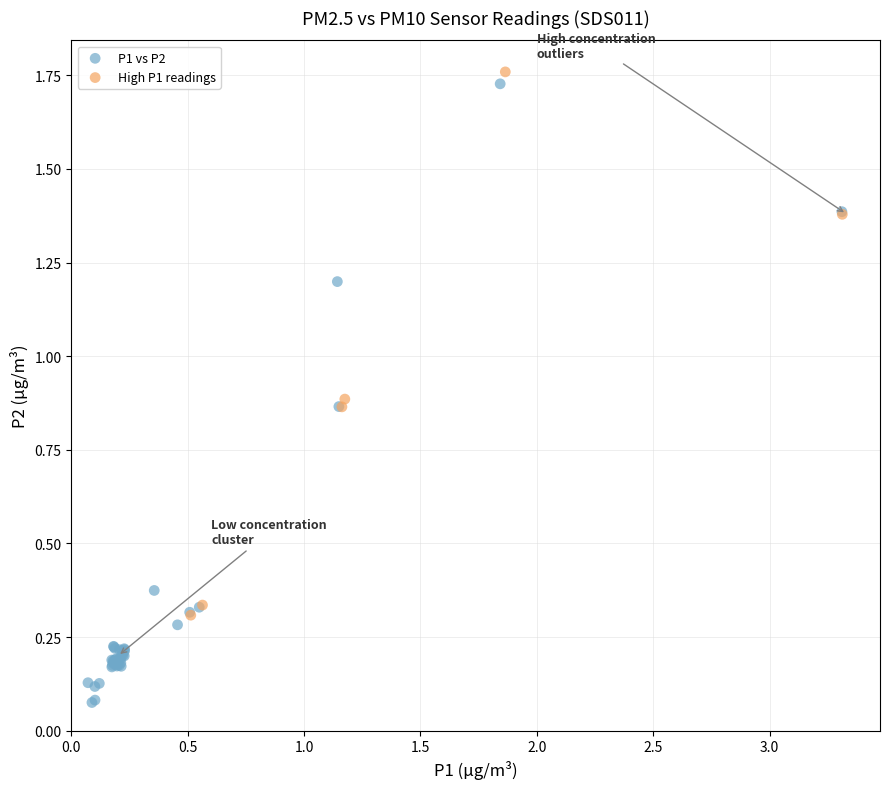

Which series contains the lowest Y value?

P1 vs P2